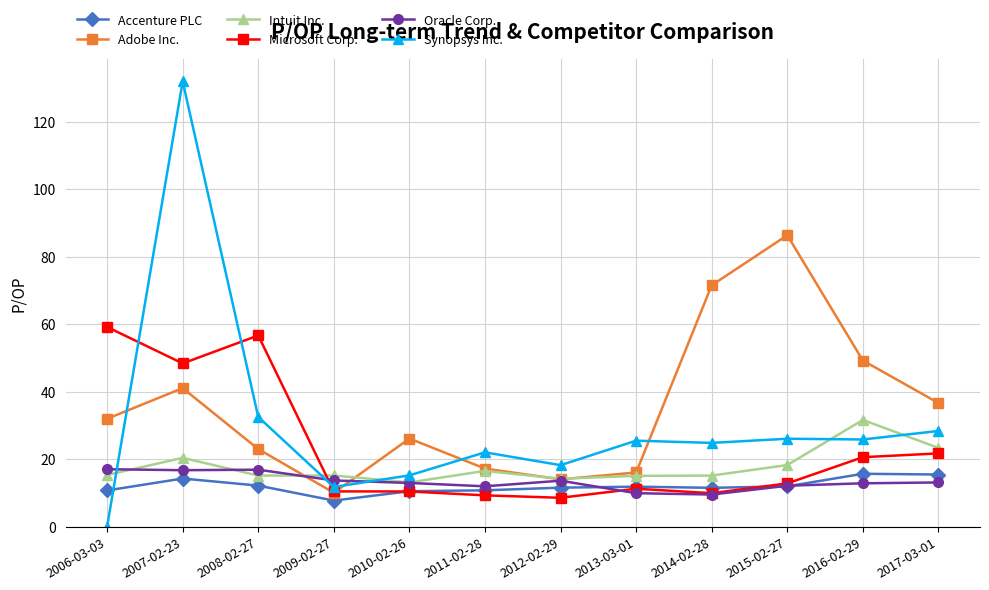

What is the highest value of the Adobe Inc. series?

86.3